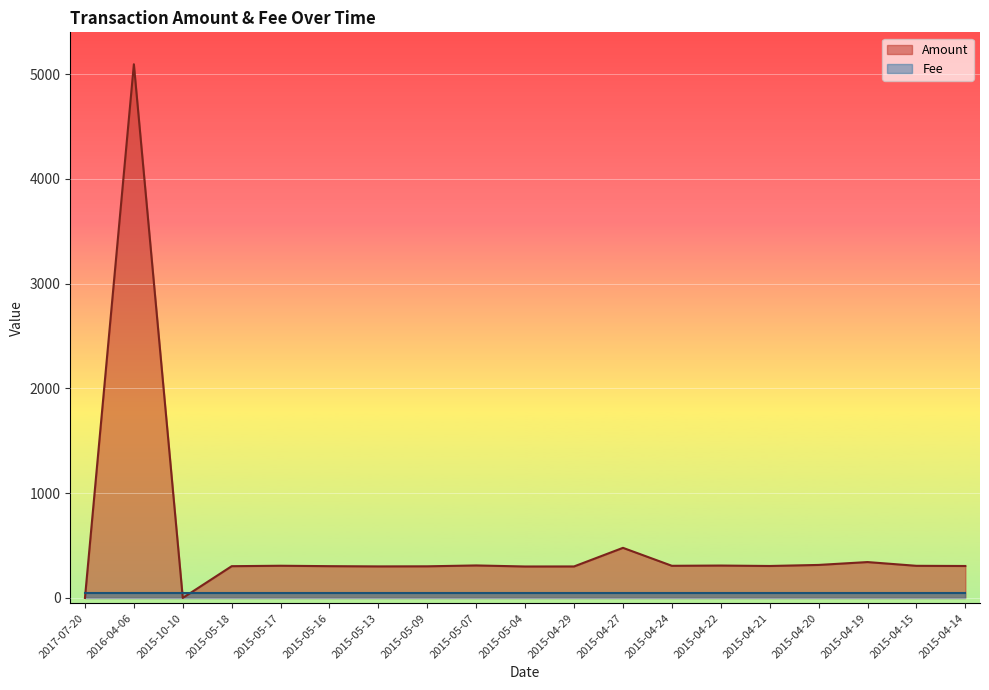

What is the difference between the maximum and minimum values?

5095.3